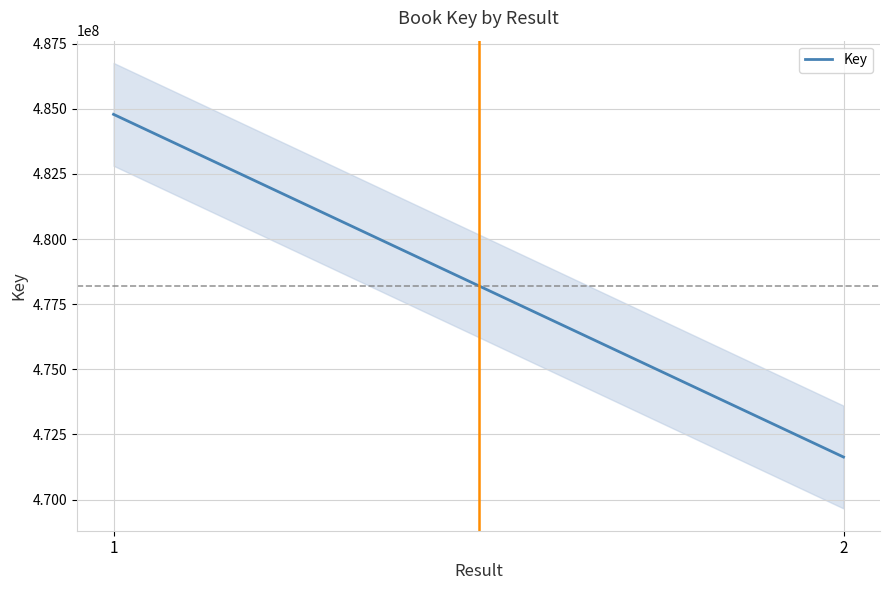

How many series are shown in this chart?

1